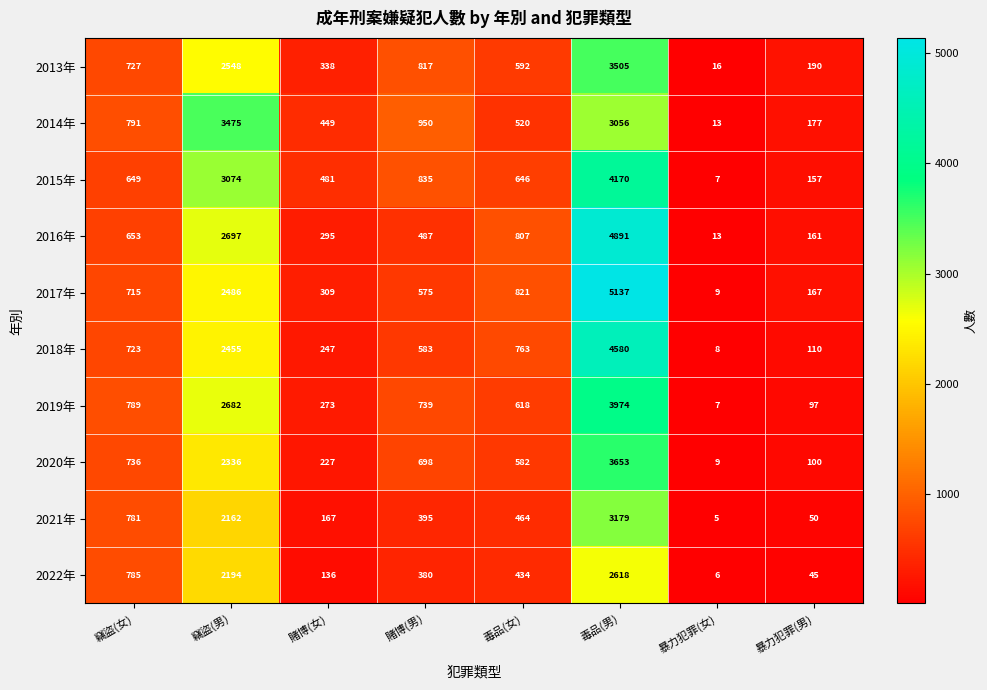

Where is 2014年 nearest to the value 1744?

賭博(男)